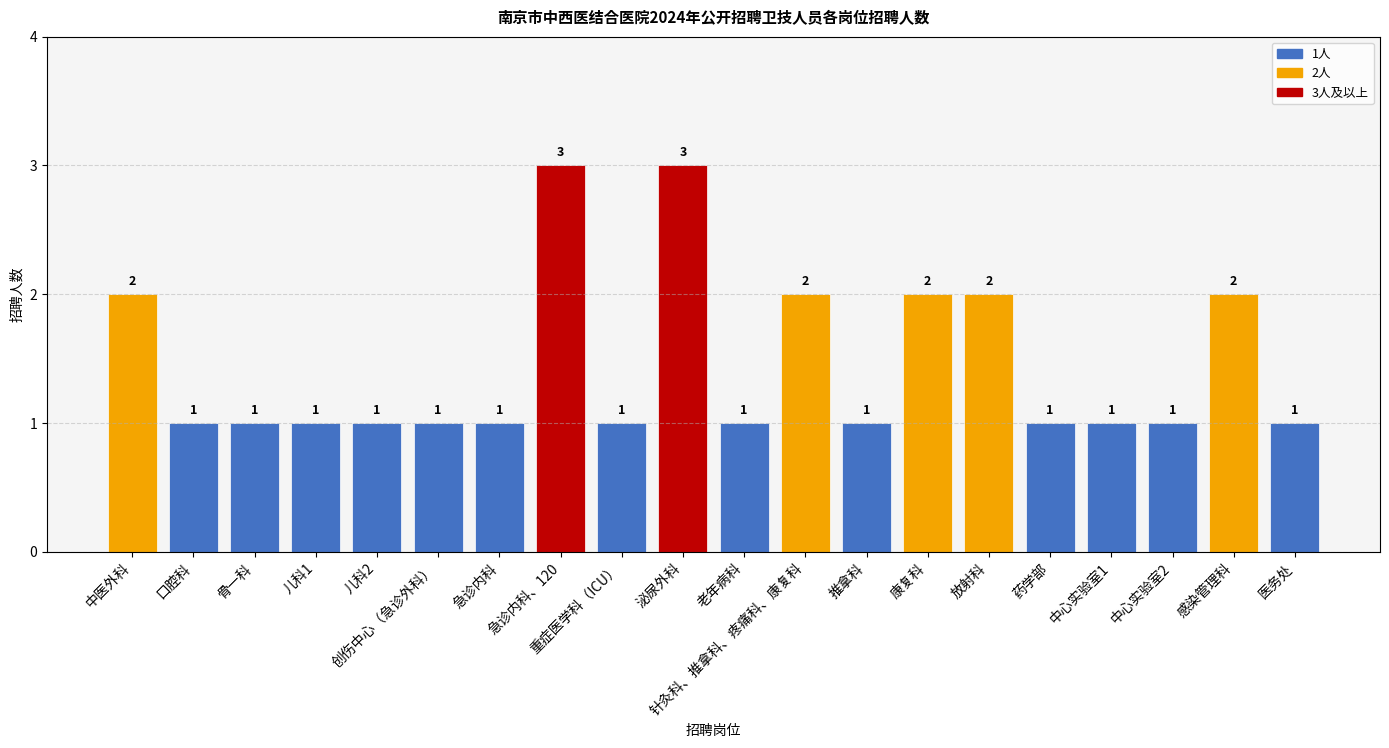

Count the values in the range 1 to 2.

18